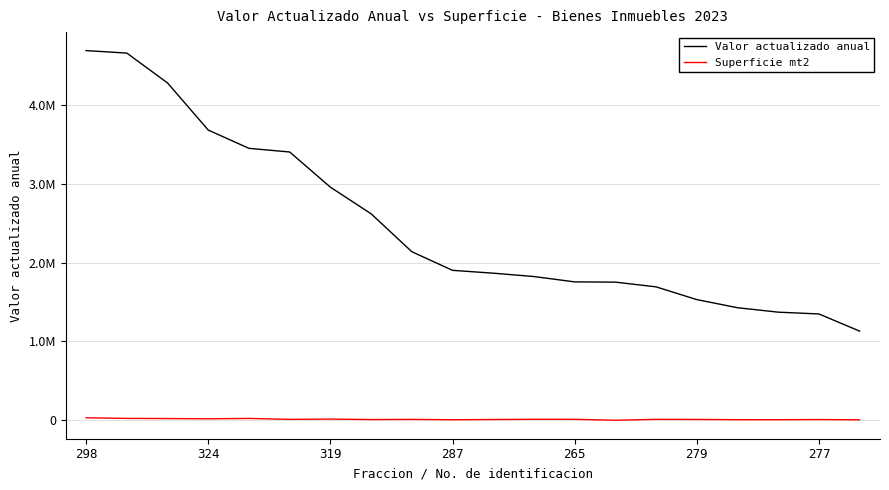

What is the maximum value for Superficie mt2?

31269.9